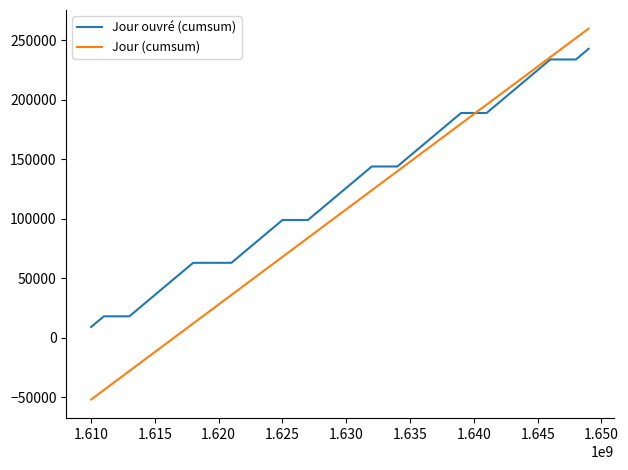

What is the maximum value for Jour ouvré (cumsum)?

243000